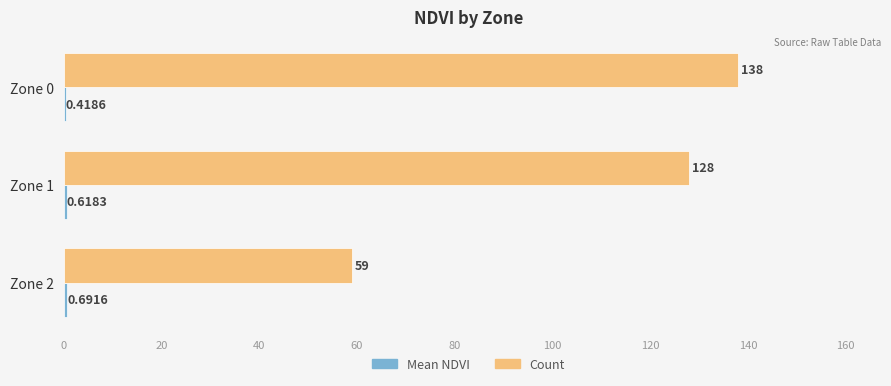

What is the sum of all Count values?

325.0